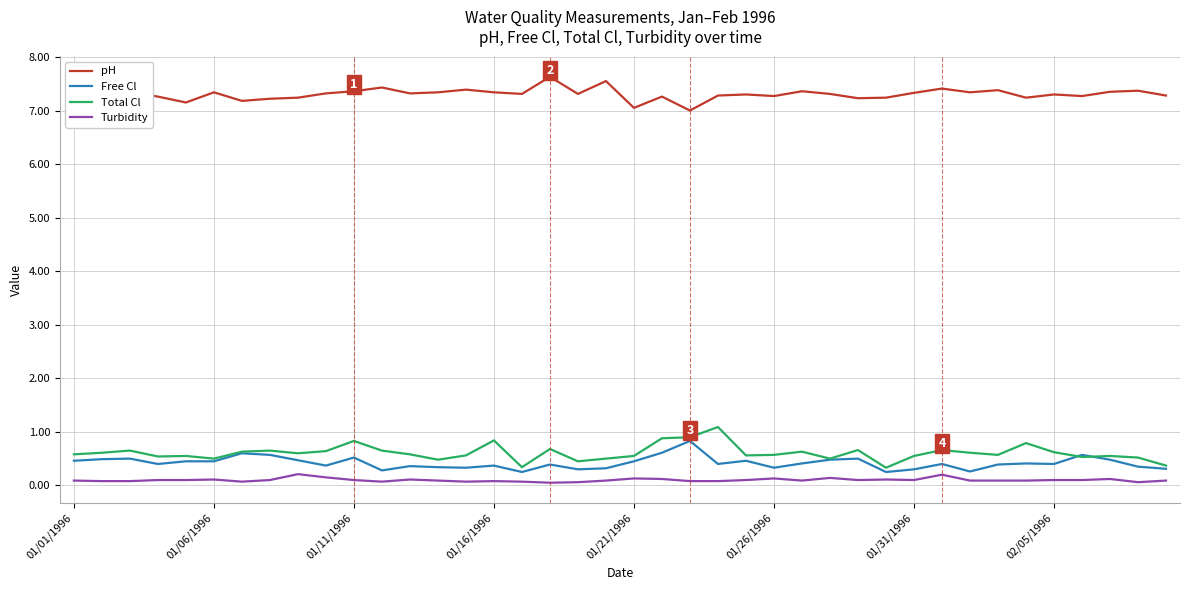

What is the maximum value for Total Cl?

1.1